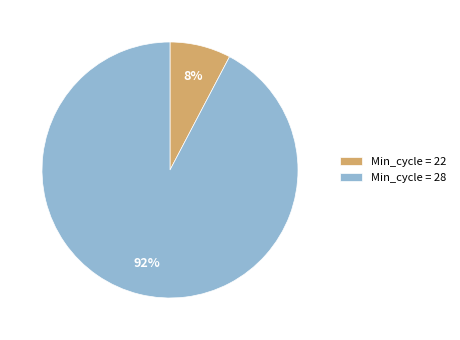

Does any single category account for the majority?

Yes